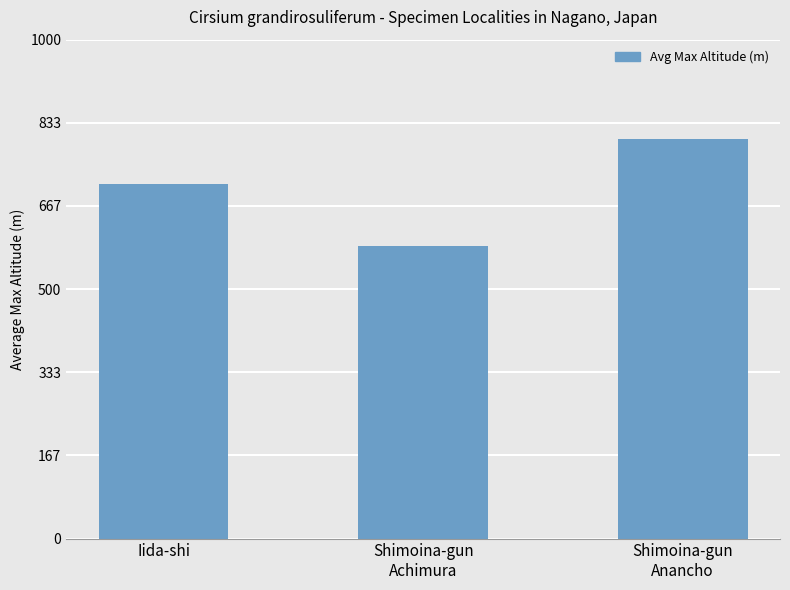

List the labels in order of value, smallest first.

Shimoina-gun
Achimura, Iida-shi, Shimoina-gun
Anancho